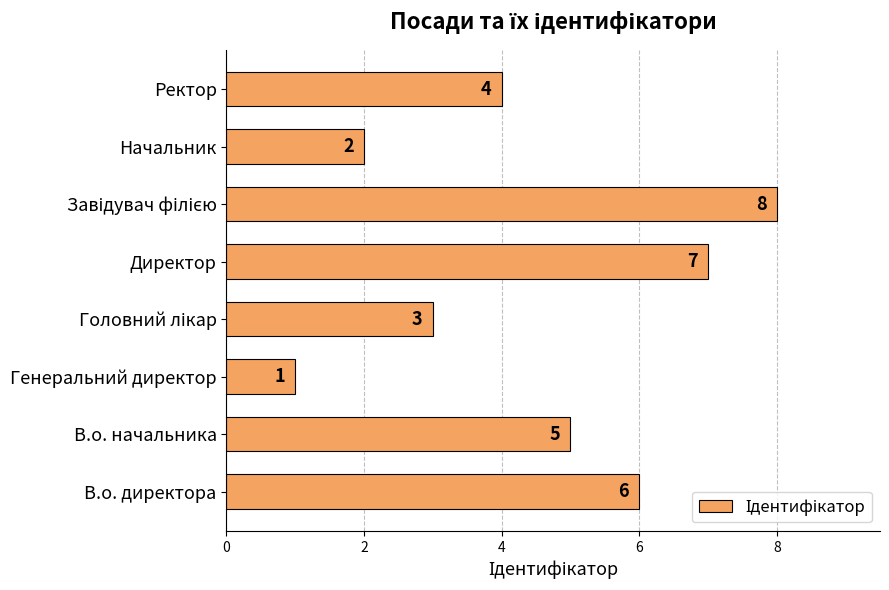

At which category does the chart reach its minimum across all series?

Генеральний директор